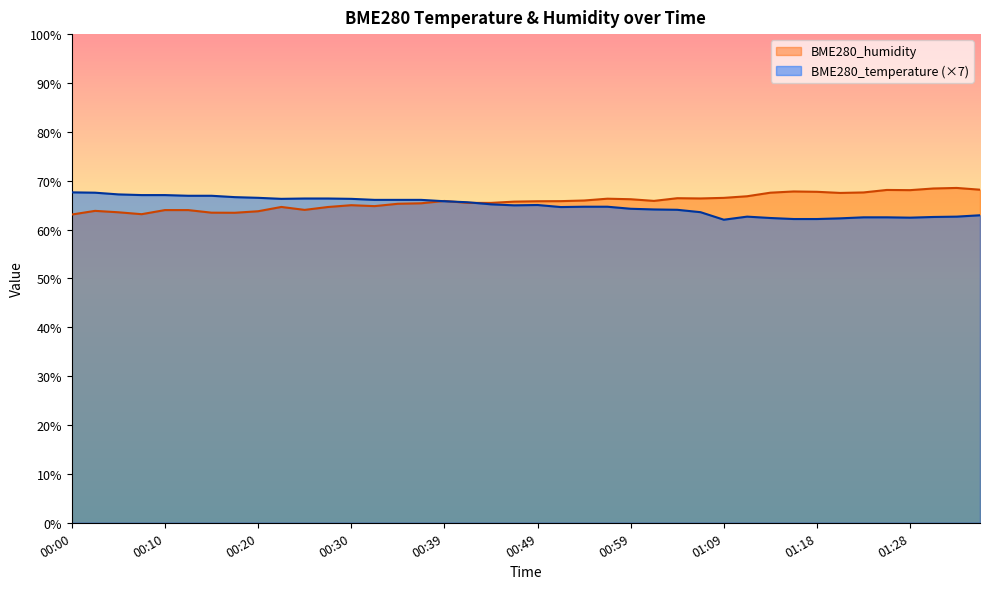

What is the value of the BME280_humidity point at the 37th from the left?

68.1